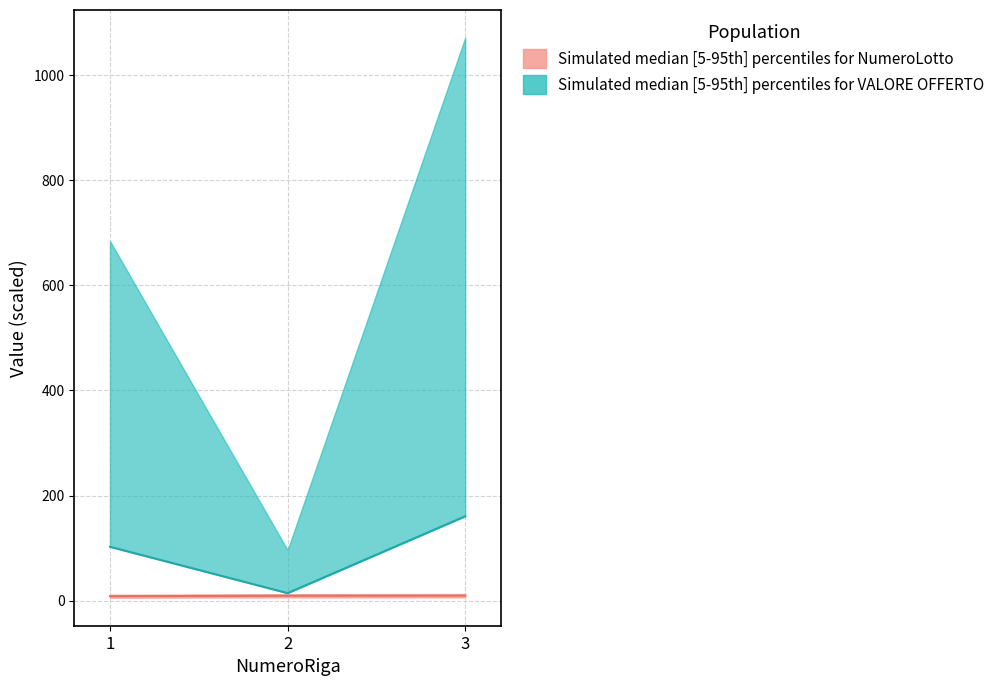

Which has a higher value, 3 or 2?

3